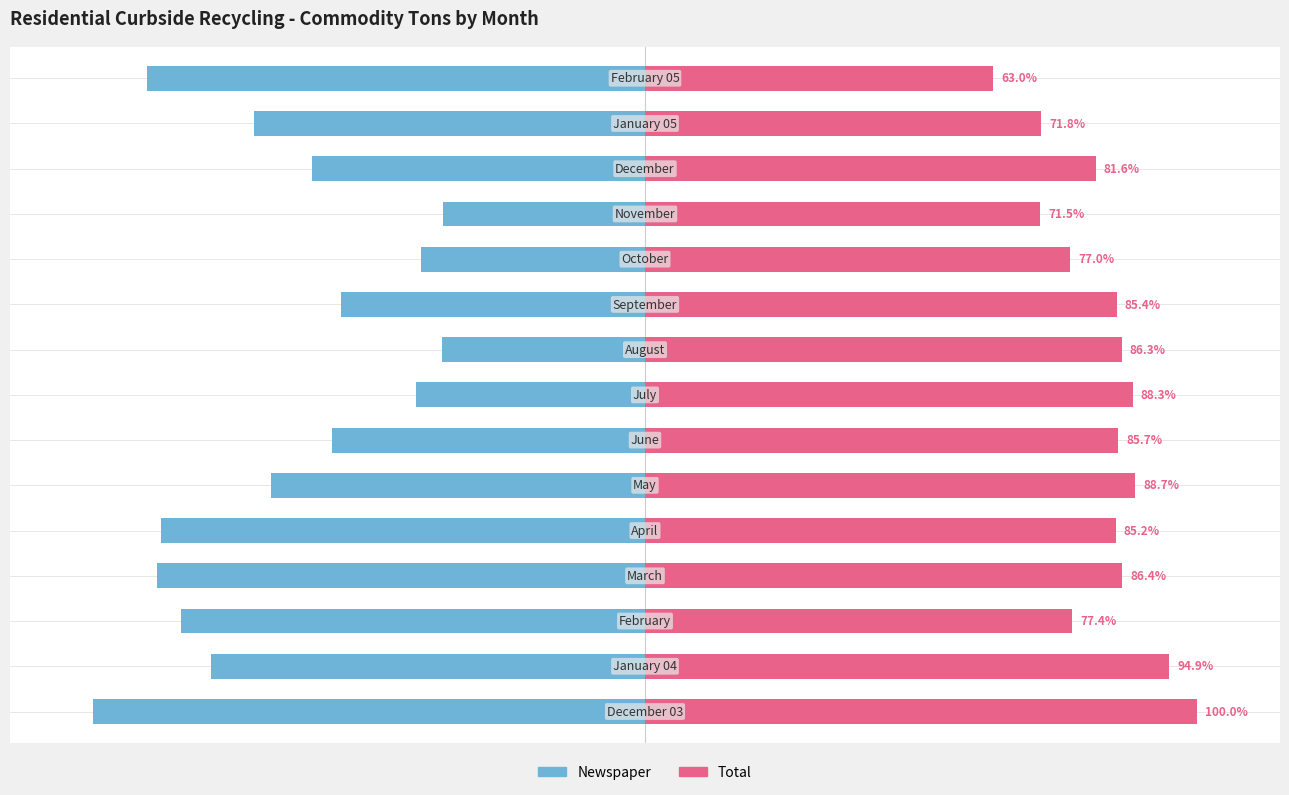

What is the maximum value for Total?

100.0